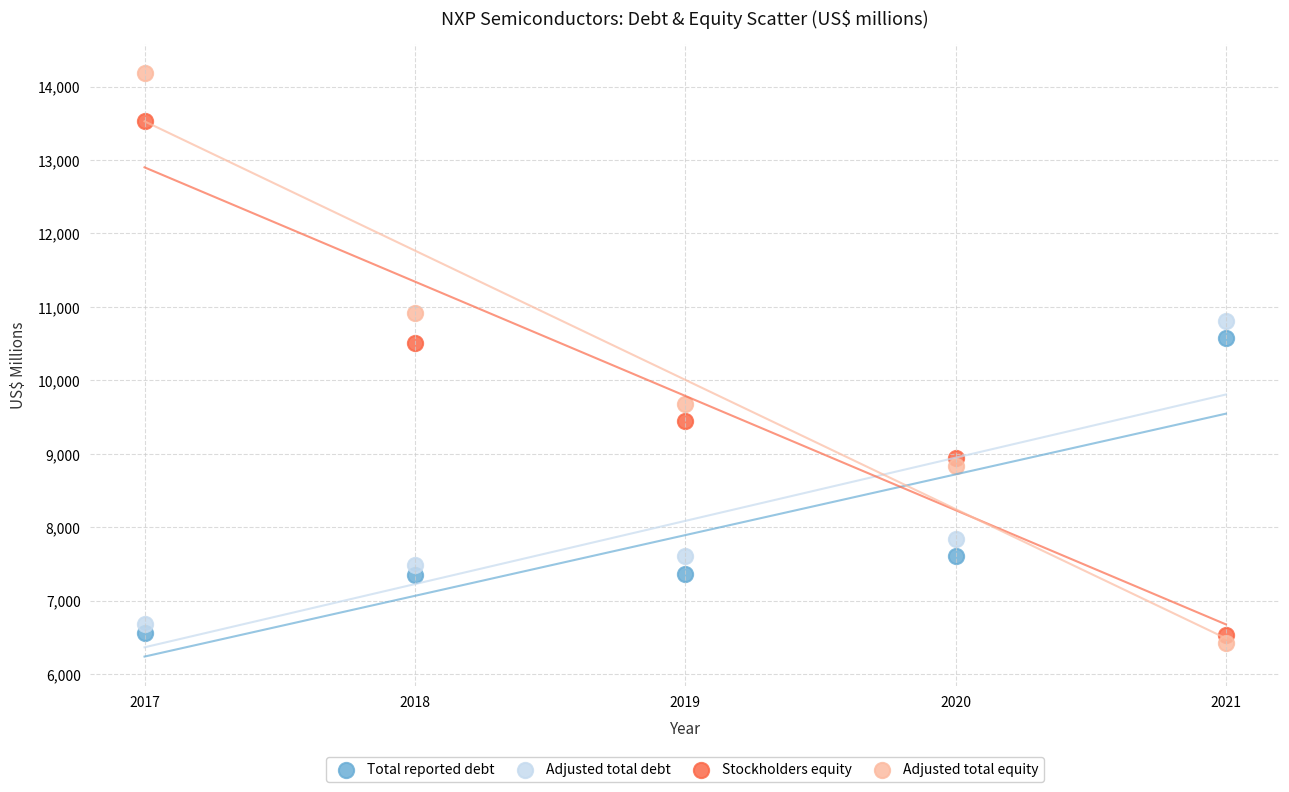

Which series has the widest spread of Y values?

Adjusted total equity